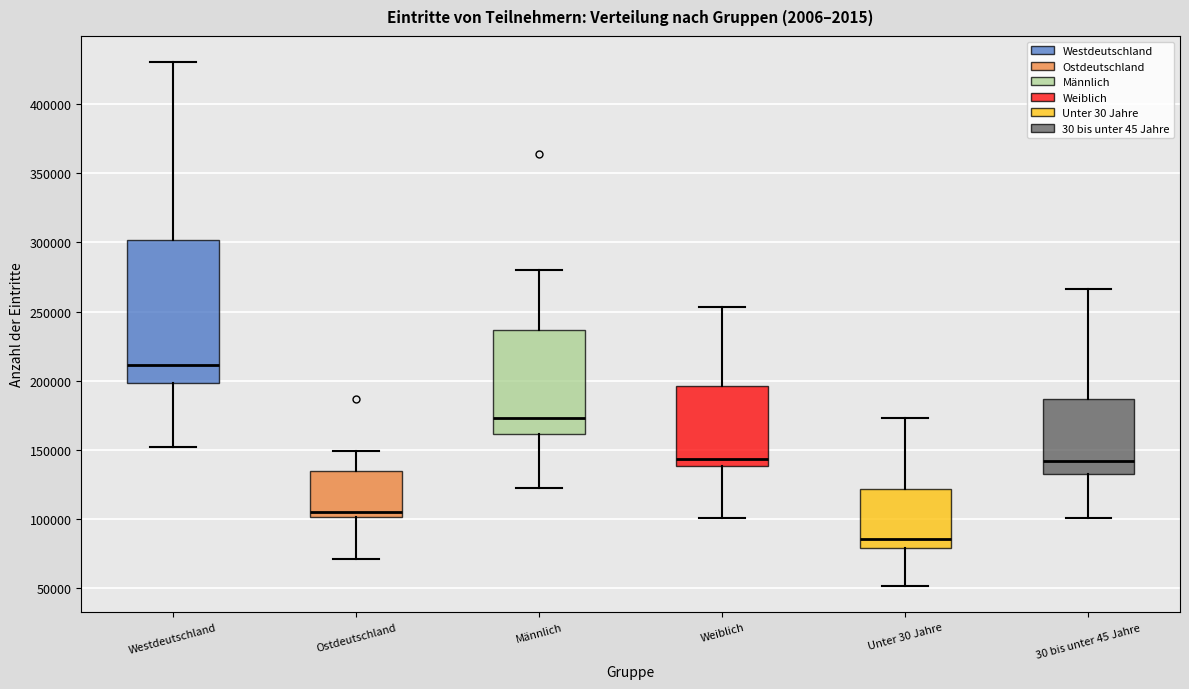

Reading left to right, read every box against the y-axis: the position of its median line, the range the box covers, and the ends of its whiskers. The values are not printed on the chart, so give them approximately, as read against the axis.

Westdeutschland: median 210000, box 200000 to 300000, whiskers 150000 to 430000
Ostdeutschland: median 105000, box 100000 to 135000, whiskers 70000 to 150000
Männlich: median 175000, box 160000 to 235000, whiskers 125000 to 280000
Weiblich: median 145000, box 140000 to 195000, whiskers 100000 to 255000
Unter 30 Jahre: median 85000, box 80000 to 120000, whiskers 50000 to 175000
30 bis unter 45 Jahre: median 140000, box 135000 to 185000, whiskers 100000 to 265000